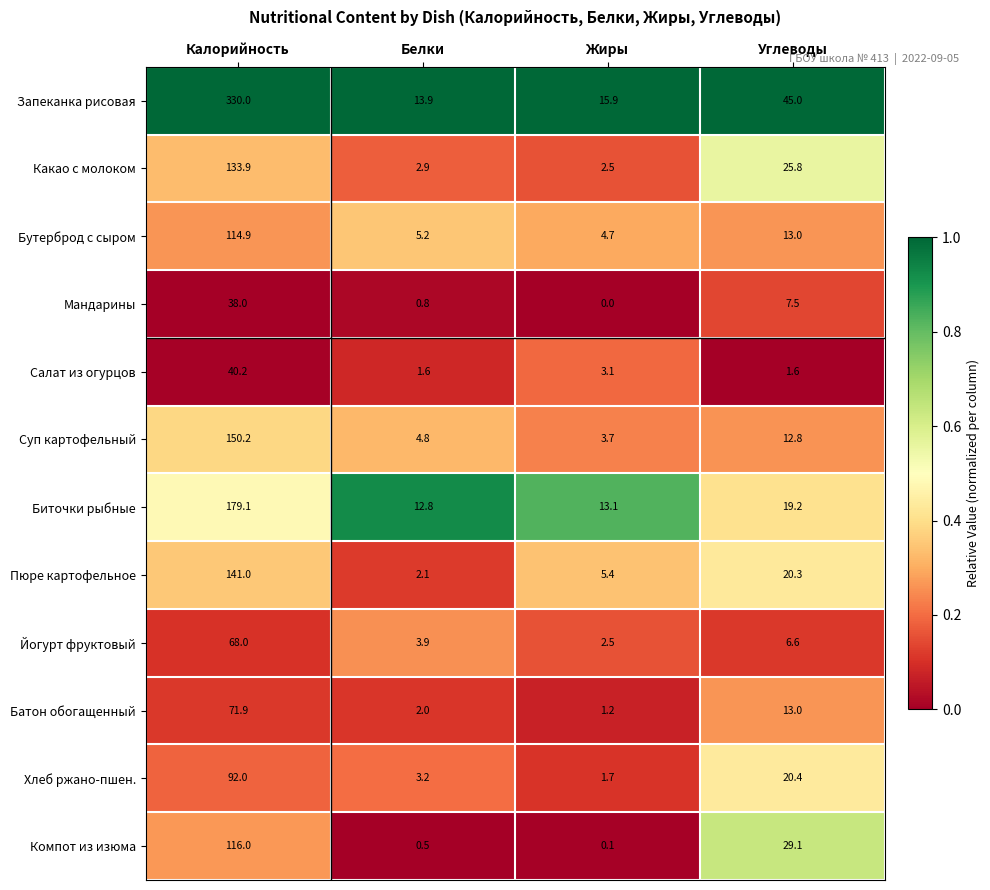

The value of Биточки рыбные at Углеводы is 11.4. True or false?

False